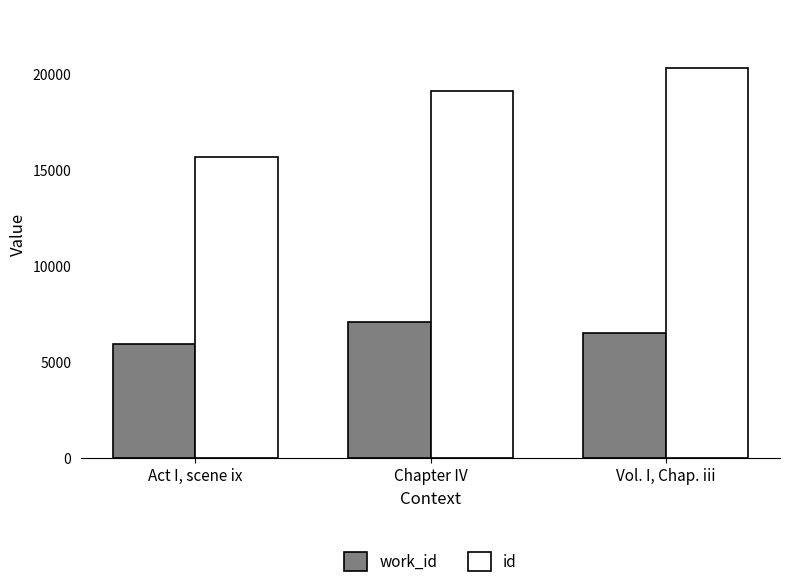

What is the total value across all series at Act I, scene ix?

21596